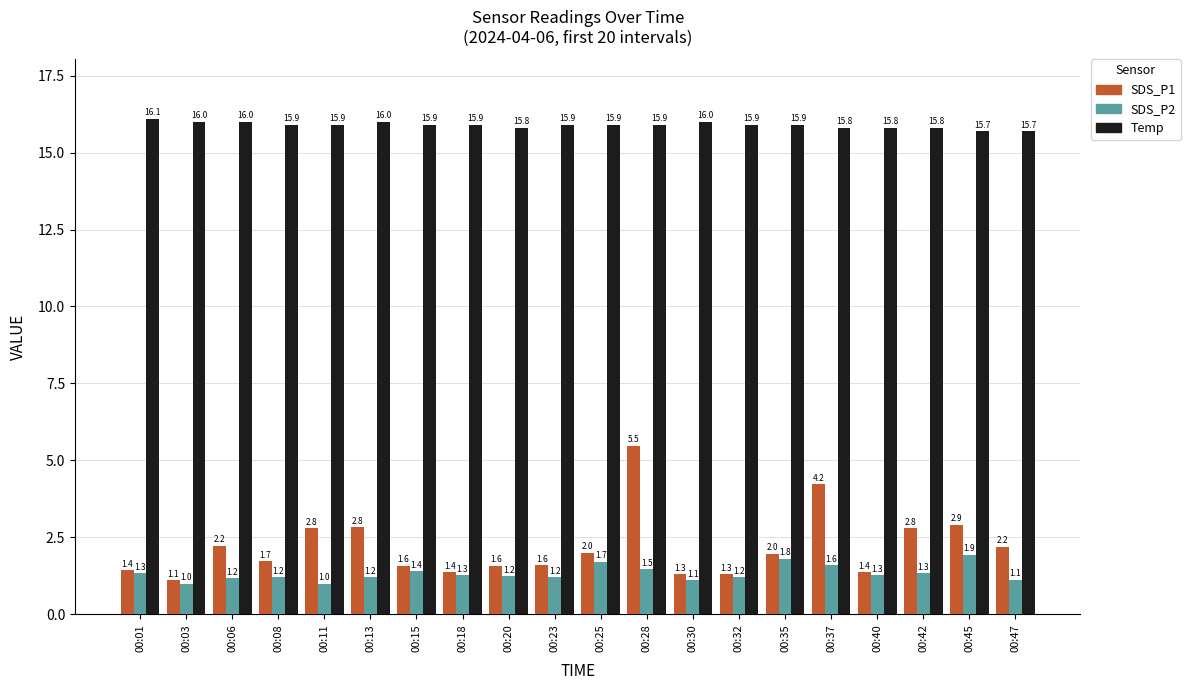

Between 00:13 and 00:20, which series saw the biggest shift?

SDS_P1